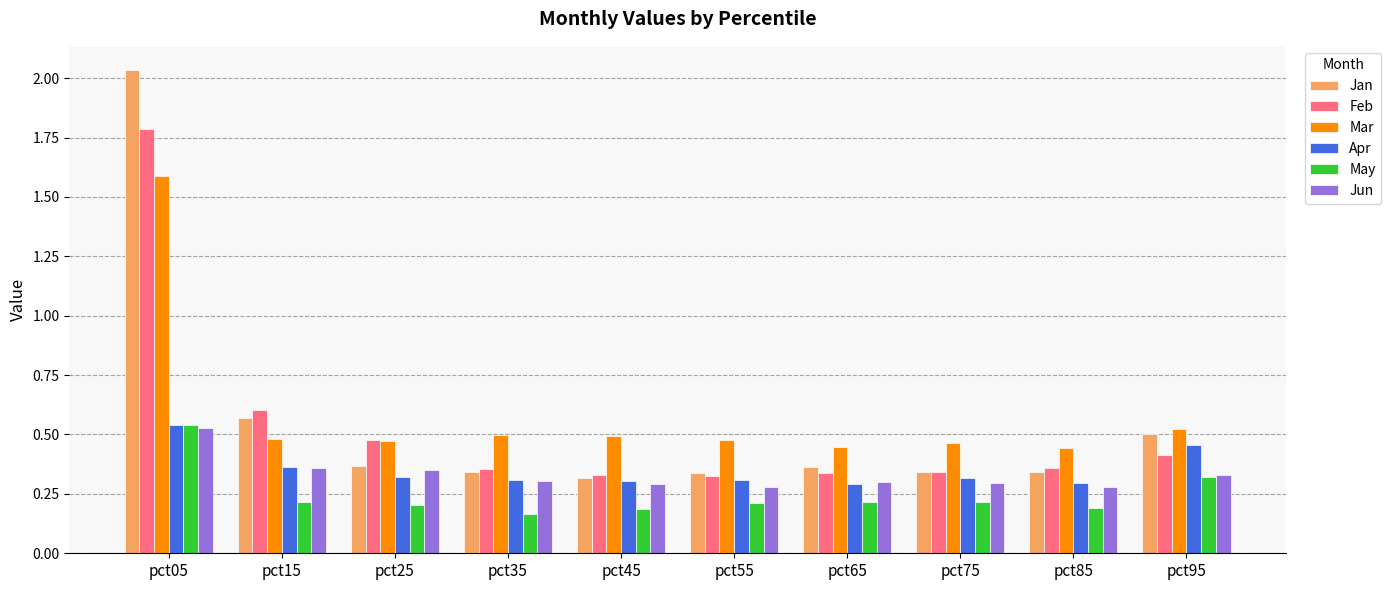

What is the sum of the Feb values at pct35 and pct55?

0.7